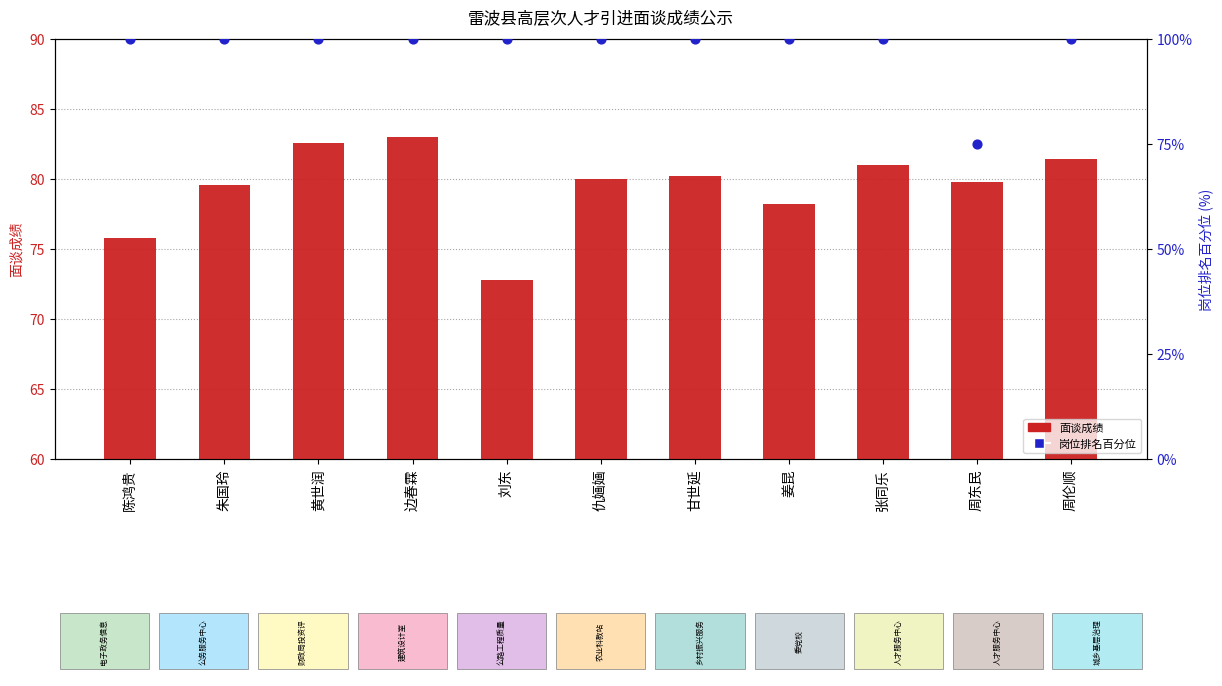

Which series has the largest total across all categories?

岗位排名百分位